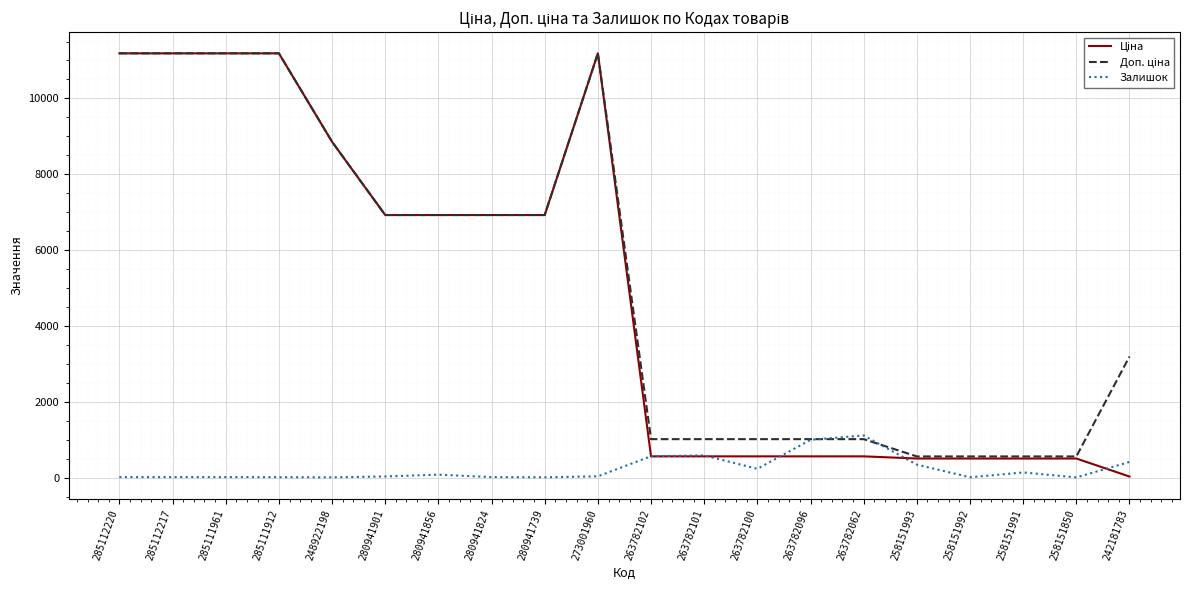

What is the greatest value displayed?

11188.2